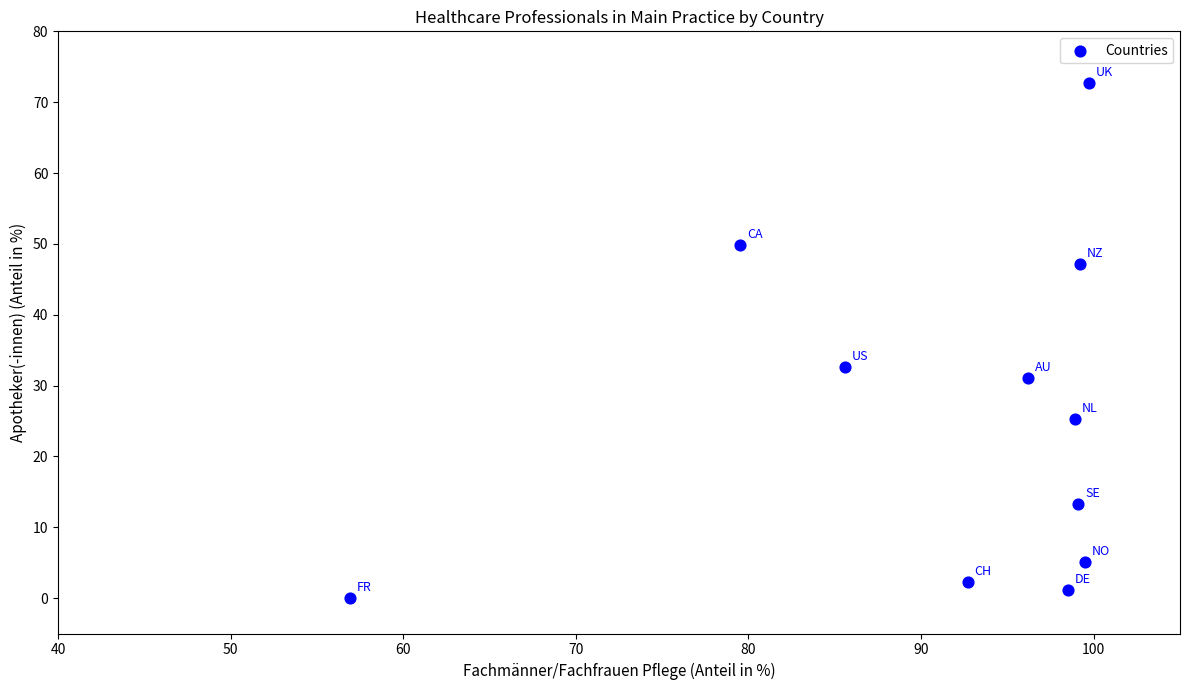

What Y value in the scatter plot is closest to 36?

32.6